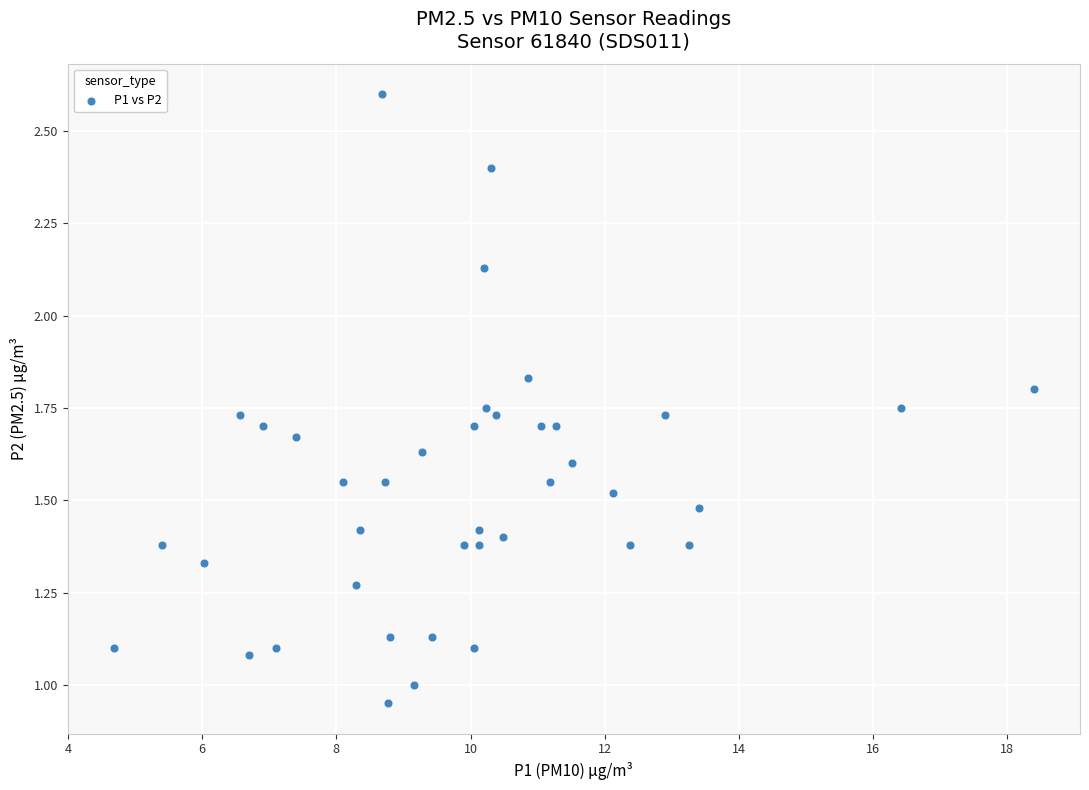

What is the range of X values (max minus min)?

13.7